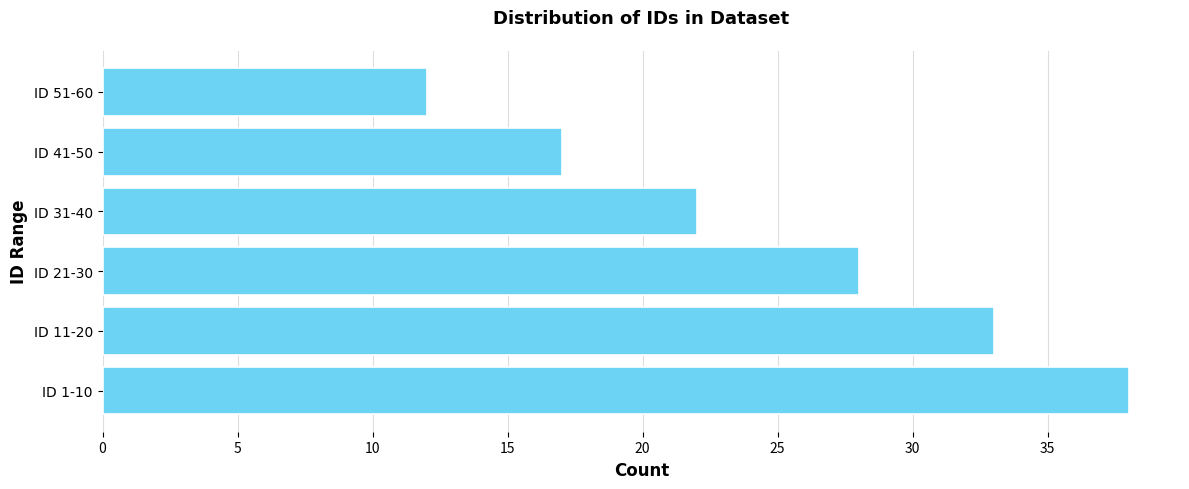

Rank the categories by value from highest to lowest.

ID 1-10, ID 11-20, ID 21-30, ID 31-40, ID 41-50, ID 51-60